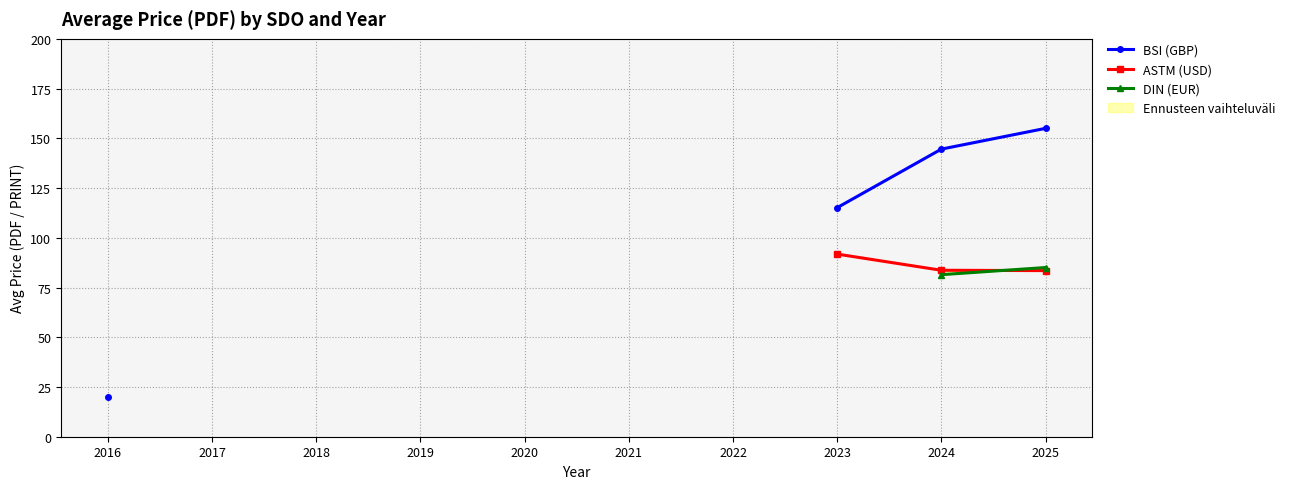

Does the chart display data point markers on the line(s)?

Yes